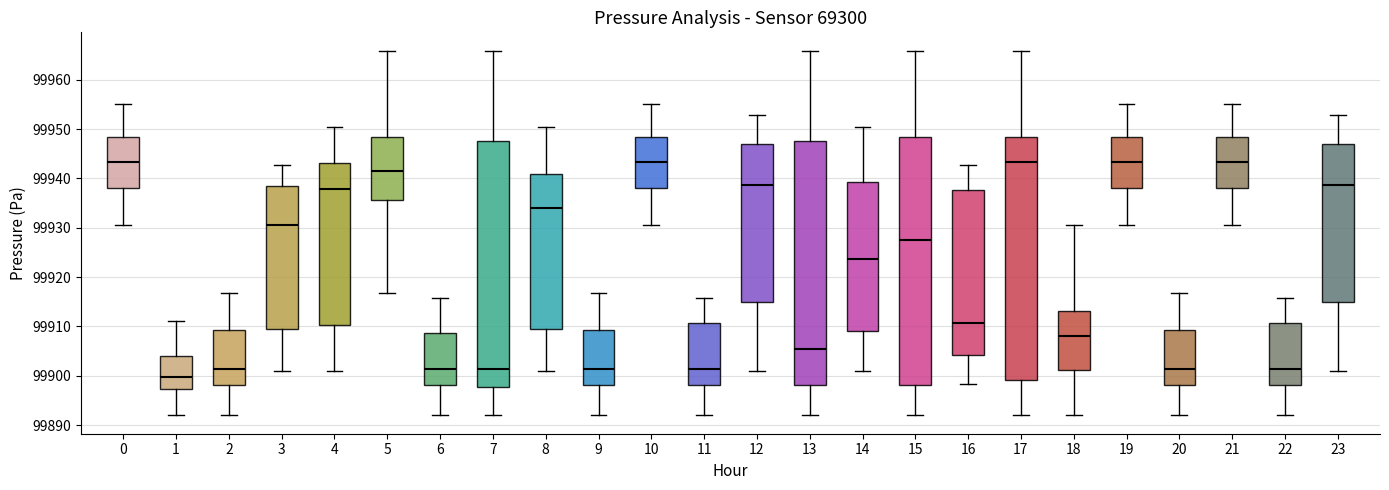

Reading left to right, read every box against the y-axis: the position of its median line, the range the box covers, and the ends of its whiskers. The values are not printed on the chart, so give them approximately, as read against the axis.

0: median 99943, box 99938 to 99949, whiskers 99931 to 99955
1: median 99900, box 99897 to 99904, whiskers 99892 to 99911
2: median 99901, box 99898 to 99909, whiskers 99892 to 99917
3: median 99931, box 99909 to 99939, whiskers 99901 to 99943
4: median 99938, box 99910 to 99943, whiskers 99901 to 99950
5: median 99942, box 99936 to 99949, whiskers 99917 to 99966
6: median 99901, box 99898 to 99909, whiskers 99892 to 99916
7: median 99901, box 99898 to 99948, whiskers 99892 to 99966
8: median 99934, box 99909 to 99941, whiskers 99901 to 99950
9: median 99901, box 99898 to 99909, whiskers 99892 to 99917
10: median 99943, box 99938 to 99949, whiskers 99931 to 99955
11: median 99901, box 99898 to 99911, whiskers 99892 to 99916
12: median 99939, box 99915 to 99947, whiskers 99901 to 99953
13: median 99905, box 99898 to 99948, whiskers 99892 to 99966
14: median 99924, box 99909 to 99939, whiskers 99901 to 99950
15: median 99928, box 99898 to 99949, whiskers 99892 to 99966
16: median 99911, box 99904 to 99938, whiskers 99898 to 99943
17: median 99943, box 99899 to 99949, whiskers 99892 to 99966
18: median 99908, box 99901 to 99913, whiskers 99892 to 99931
19: median 99943, box 99938 to 99949, whiskers 99931 to 99955
20: median 99901, box 99898 to 99909, whiskers 99892 to 99917
21: median 99943, box 99938 to 99949, whiskers 99931 to 99955
22: median 99901, box 99898 to 99911, whiskers 99892 to 99916
23: median 99939, box 99915 to 99947, whiskers 99901 to 99953